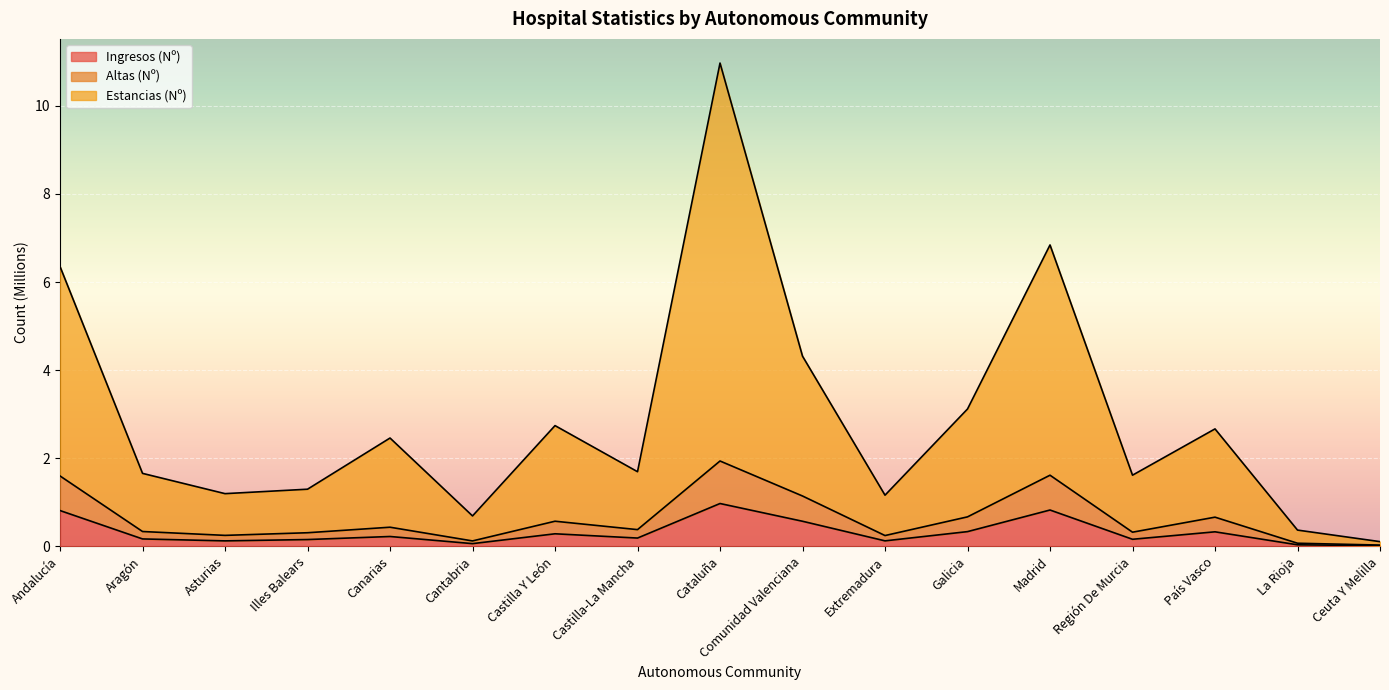

The value of Ingresos (Nº) at País Vasco is 0.3. True or false?

True